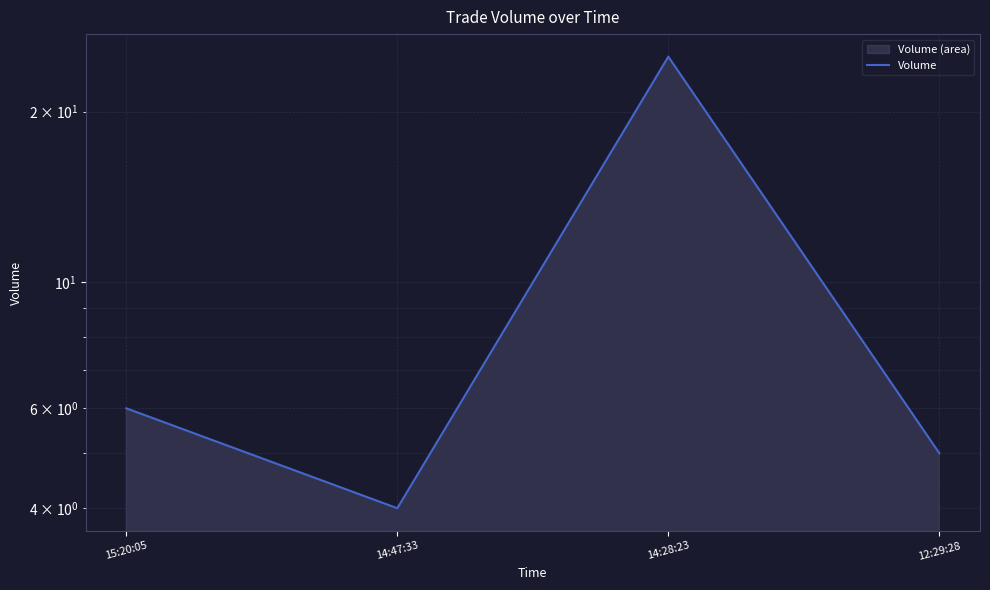

Reading left to right, extract all data points from this chart.

6	4	25	5